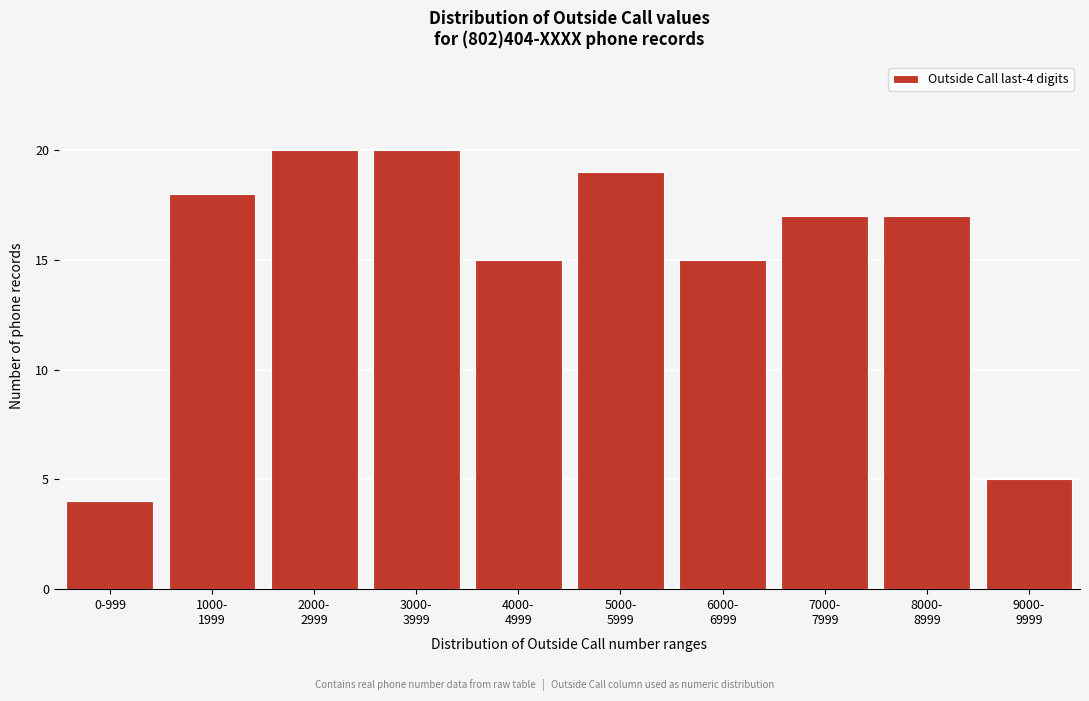

Reading left to right, what are all the values shown in this chart?

4	18	20	20	15	19	15	17	17	5